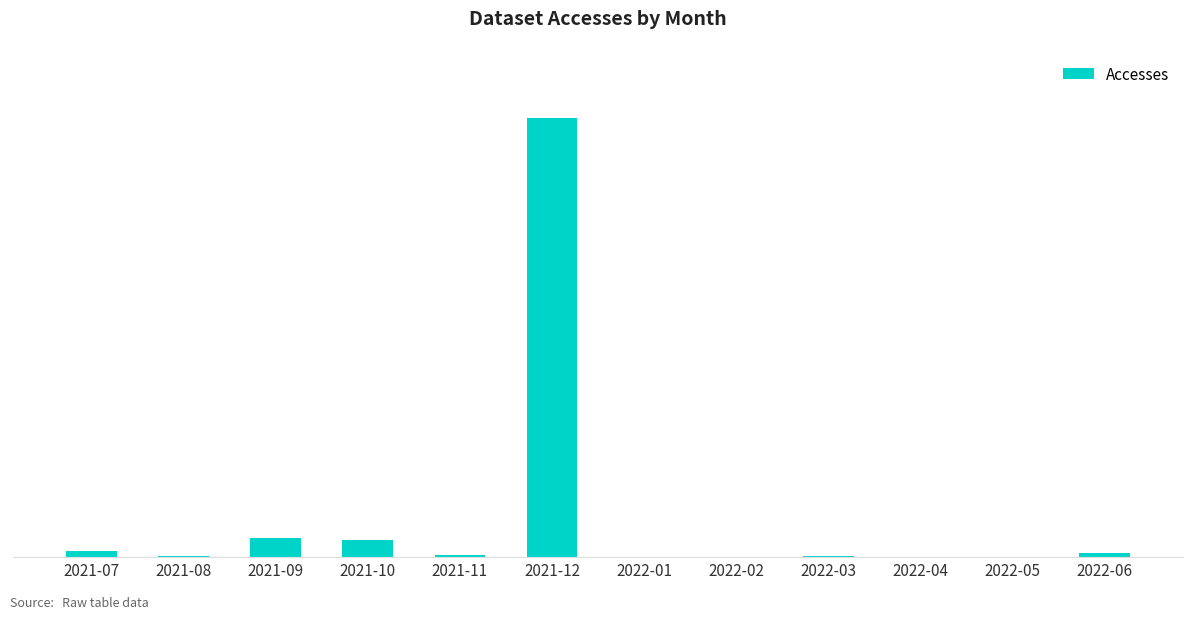

Reading right to left, transcribe all the data shown in this chart.

2022-06=6	2022-05=0	2022-04=0	2022-03=2	2022-02=0	2022-01=0	2021-12=630	2021-11=3	2021-10=24	2021-09=28	2021-08=2	2021-07=9